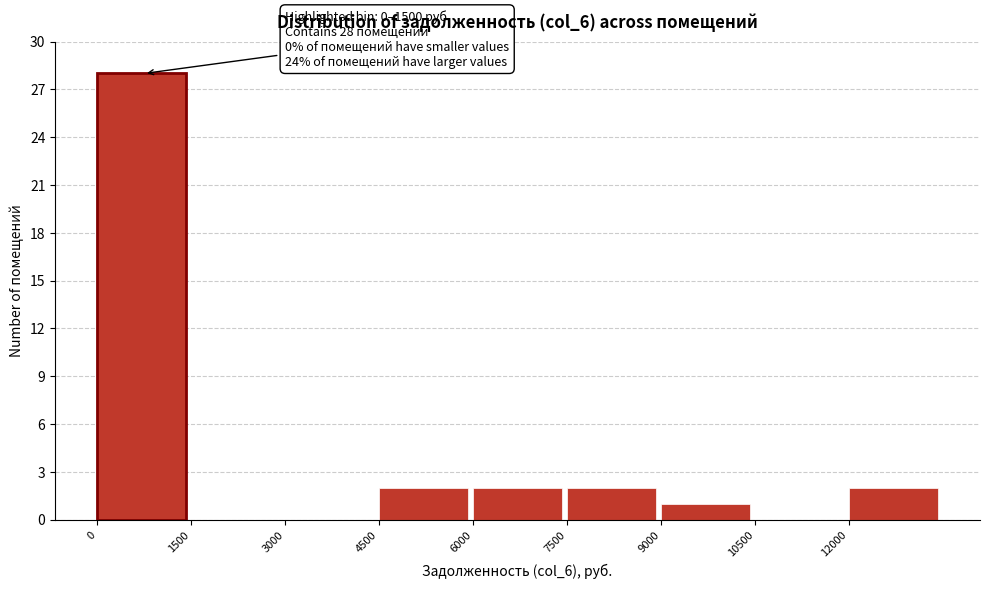

Which range on the x-axis has the tallest bar?

0 to 1500